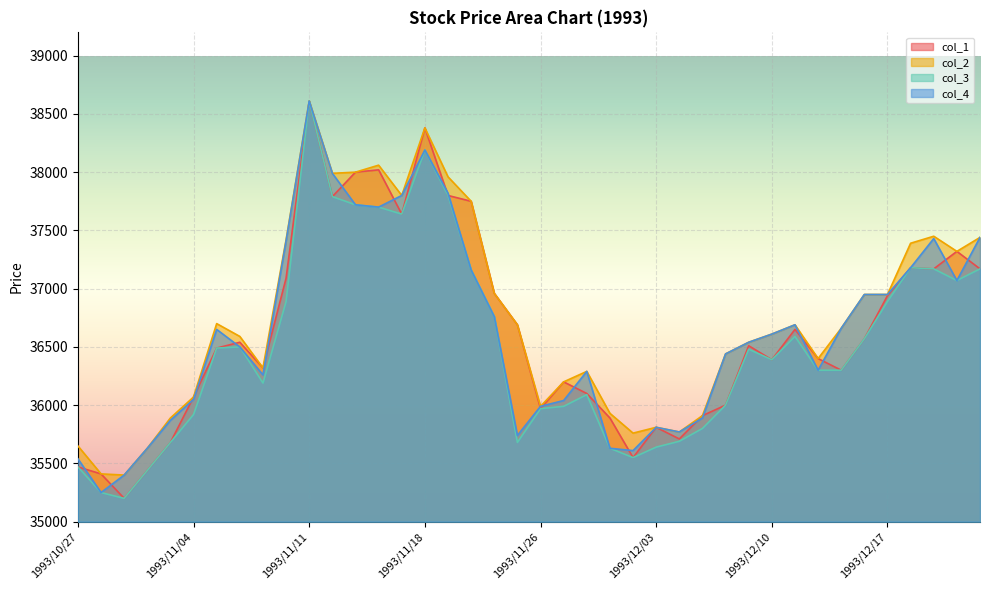

At which label is col_4 closest to 36930?

1993/12/16